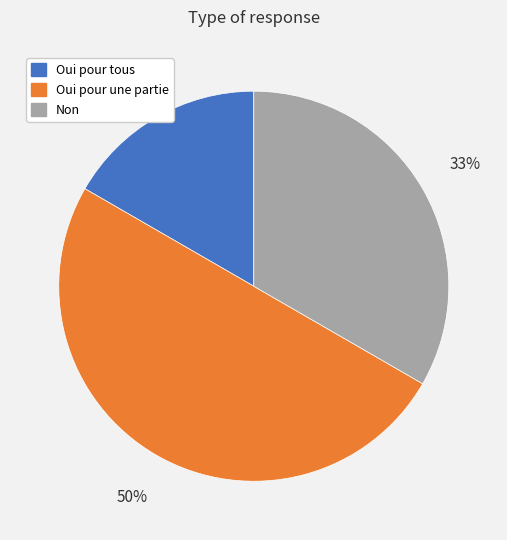

What is the ratio of the value at Oui pour tous to the value at Non?

0.5